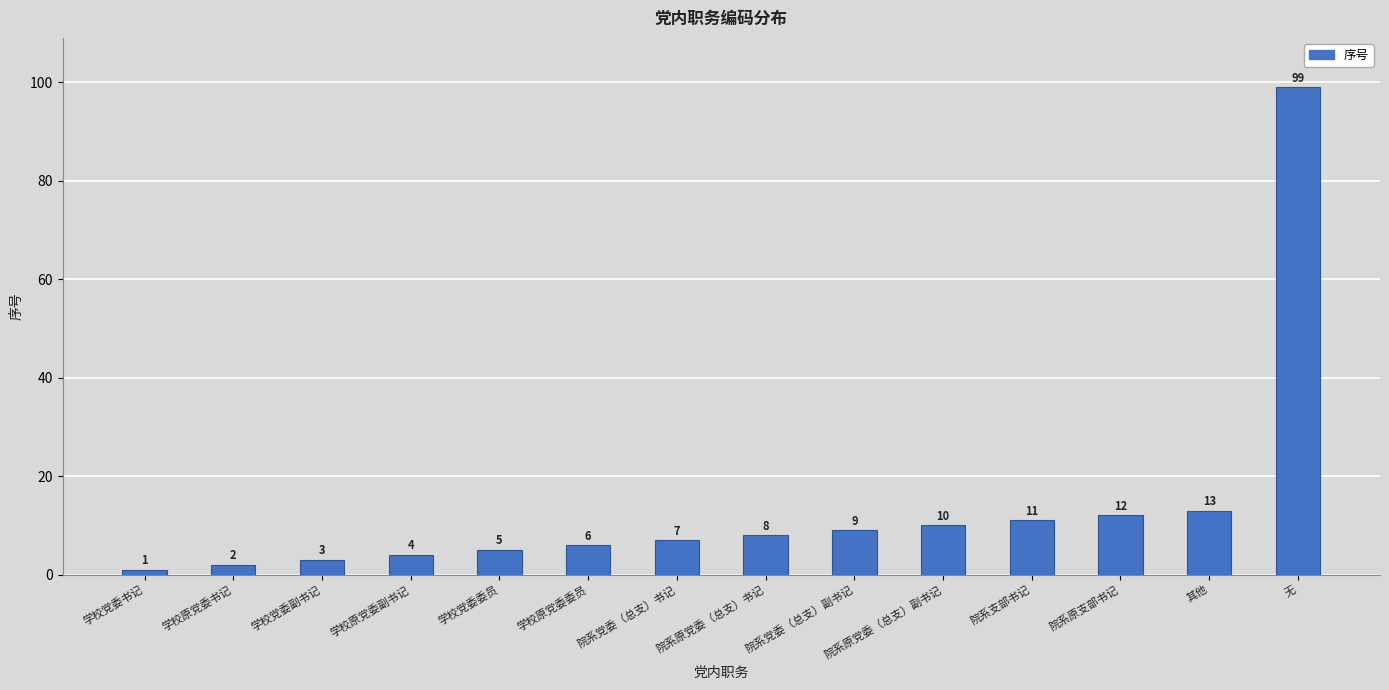

What is the maximum value shown in the chart?

99